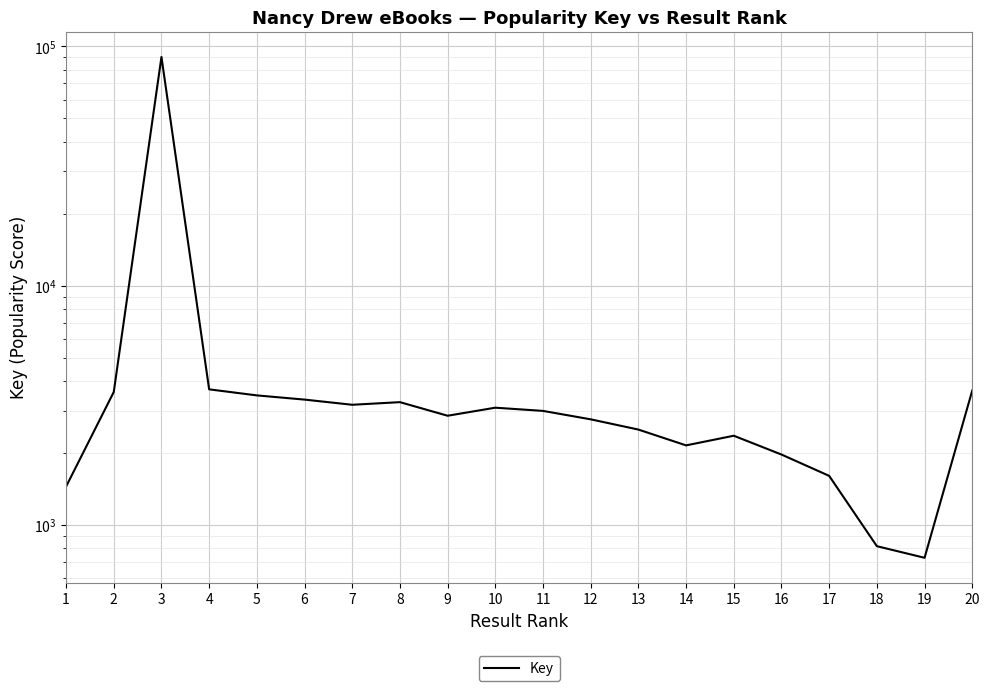

What is the minimum value shown in the chart?

727